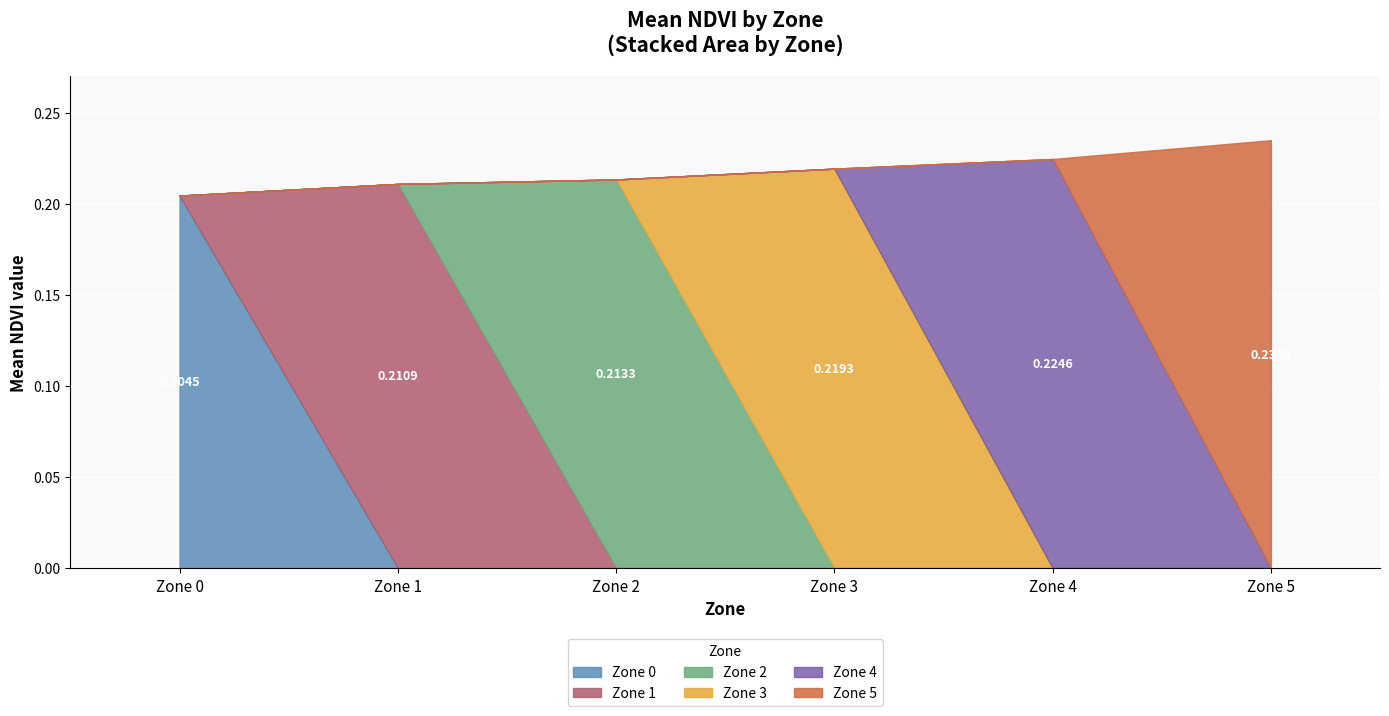

The value of Zone 1 at 1 is 0.3. True or false?

False